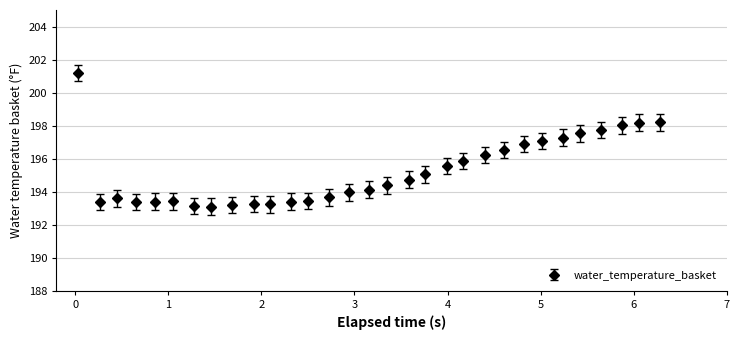

What is the average value?

195.2